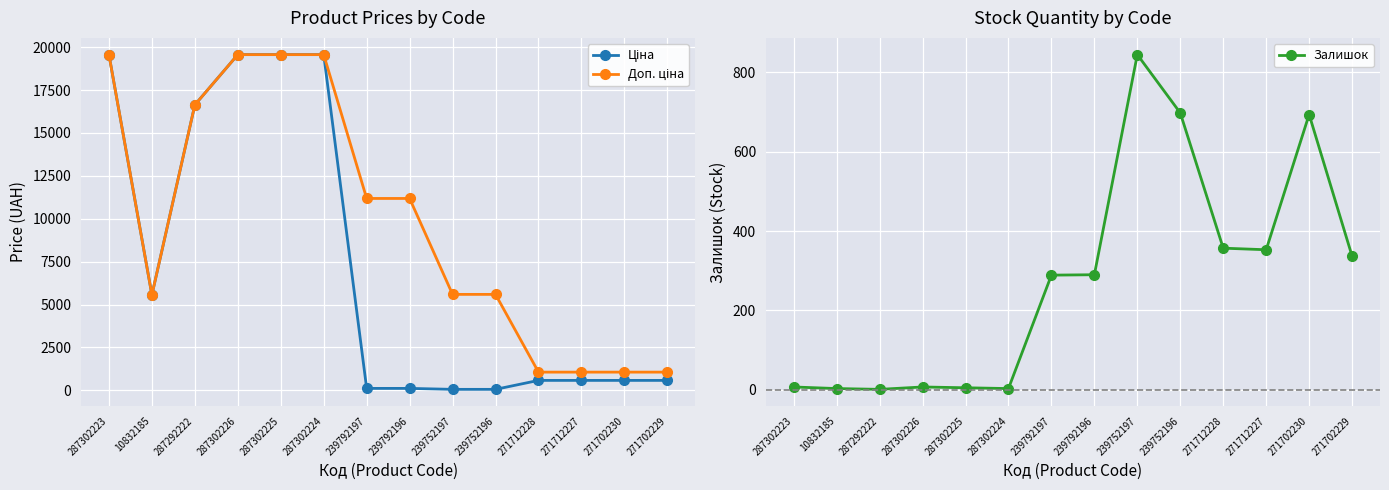

How many lines are shown in the chart?

3